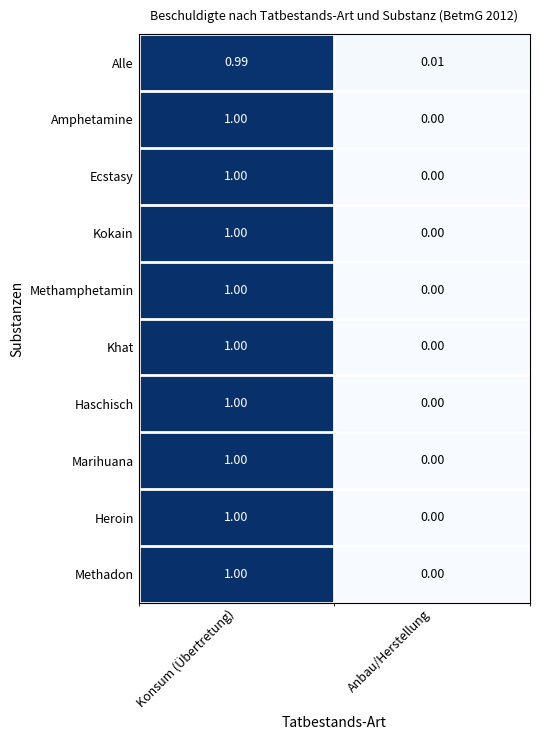

At which label does Kokain reach its minimum?

Anbau/Herstellung